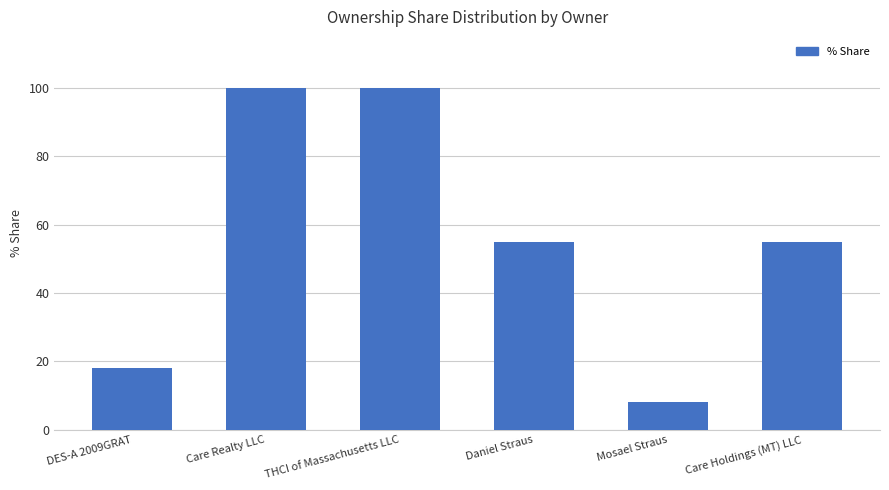

What value does the data have at THCI of Massachusetts LLC, to the nearest 5?

100